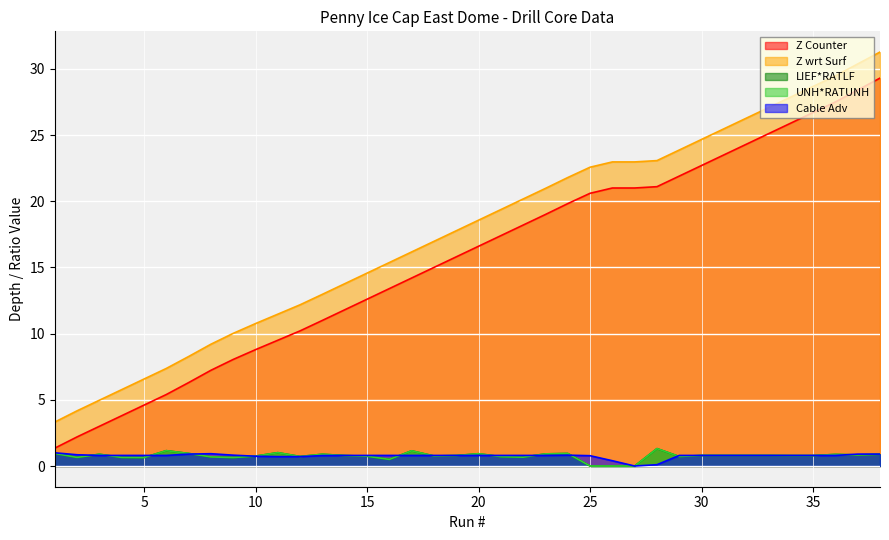

What is the average value of the LIEF_RATLF series?

0.8